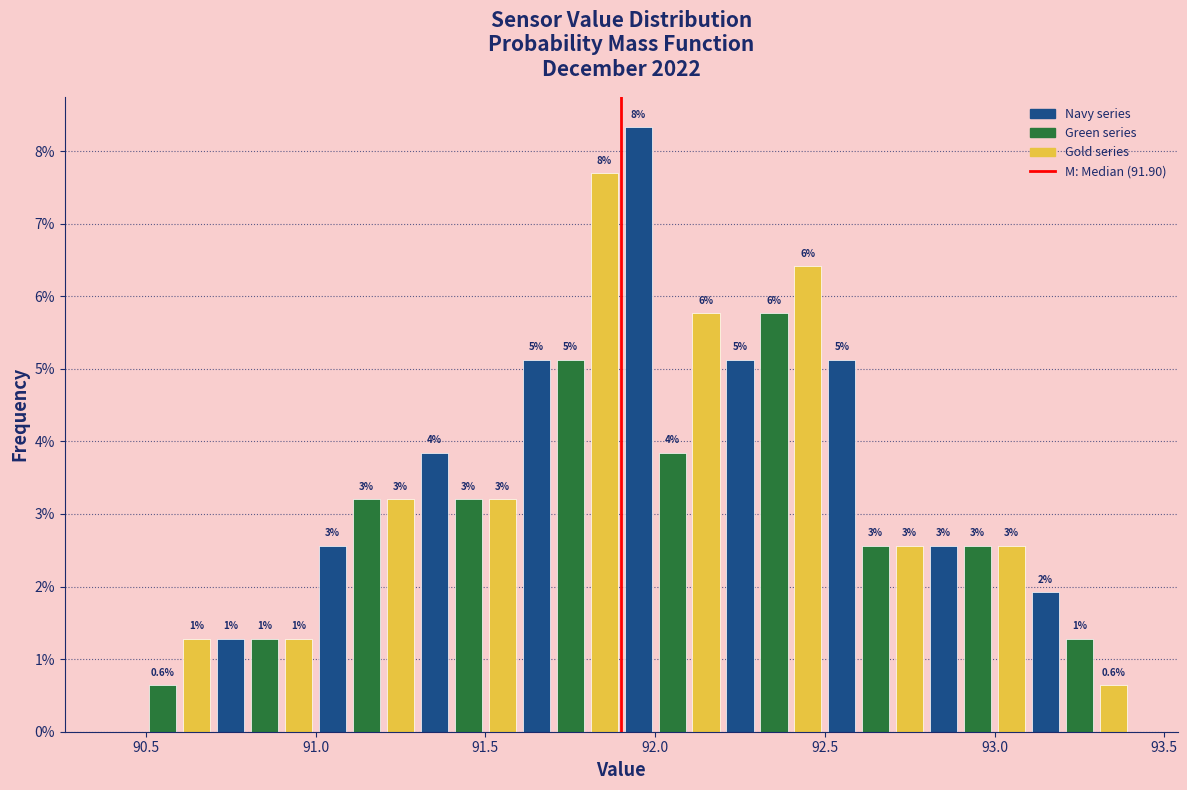

Around what value on the x-axis is the tallest bar? Give the approximate position of its centre, as read against the axis.

91.95